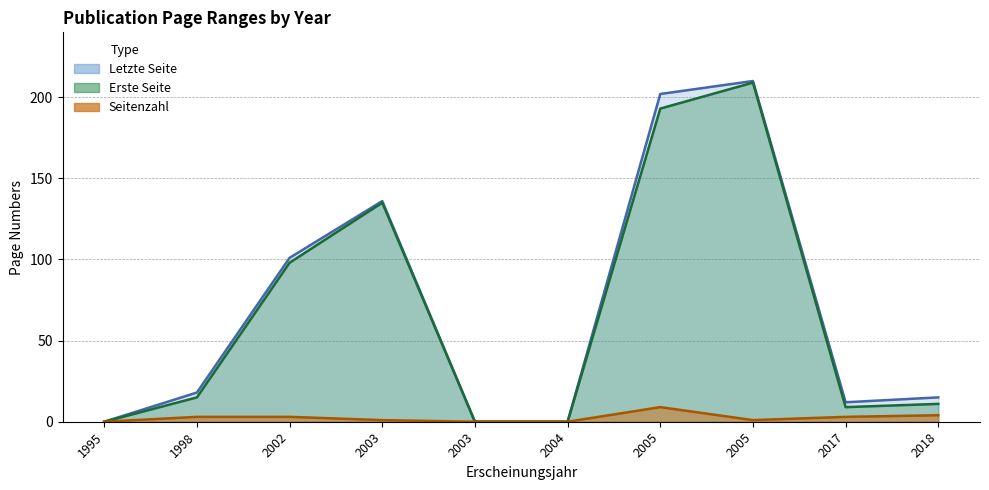

What is the difference between the Letzte Seite values at 2017 and 2005?

198